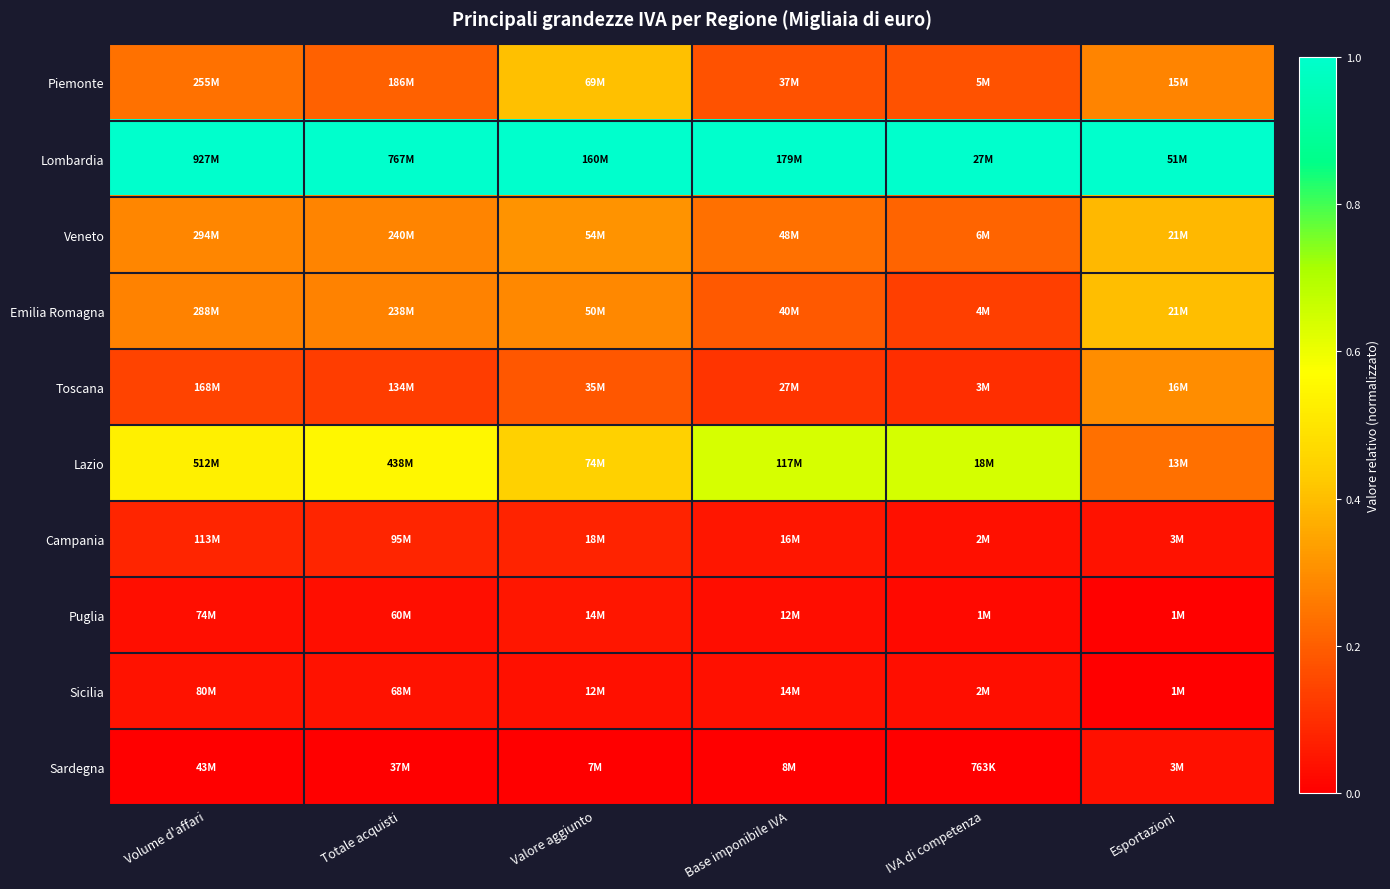

At which category is the sum across all series the highest?

Valore aggiunto